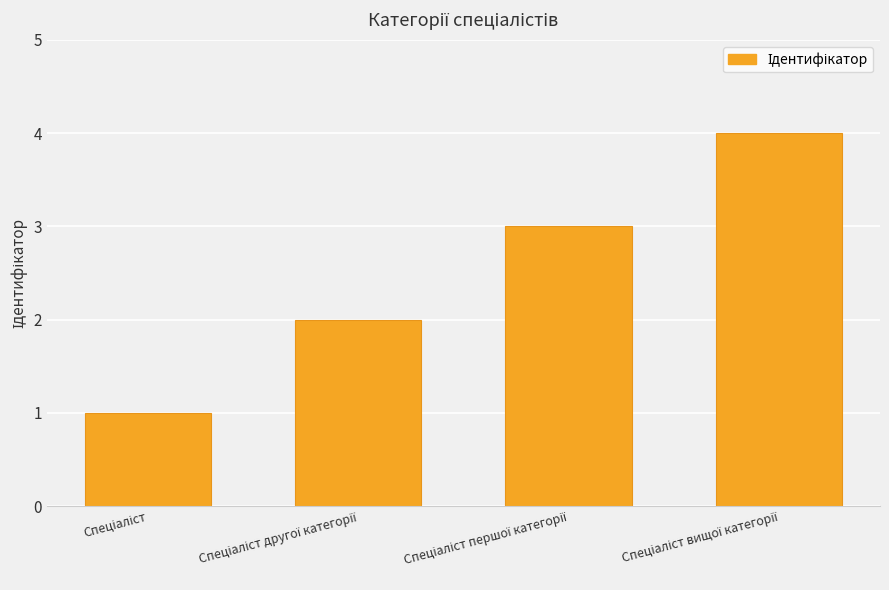

Count the number of data series in this chart.

1